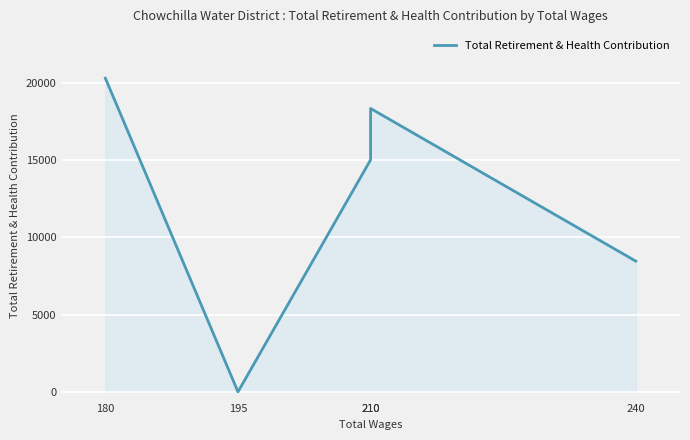

What is the sum of the values at 240 and 195?

8464